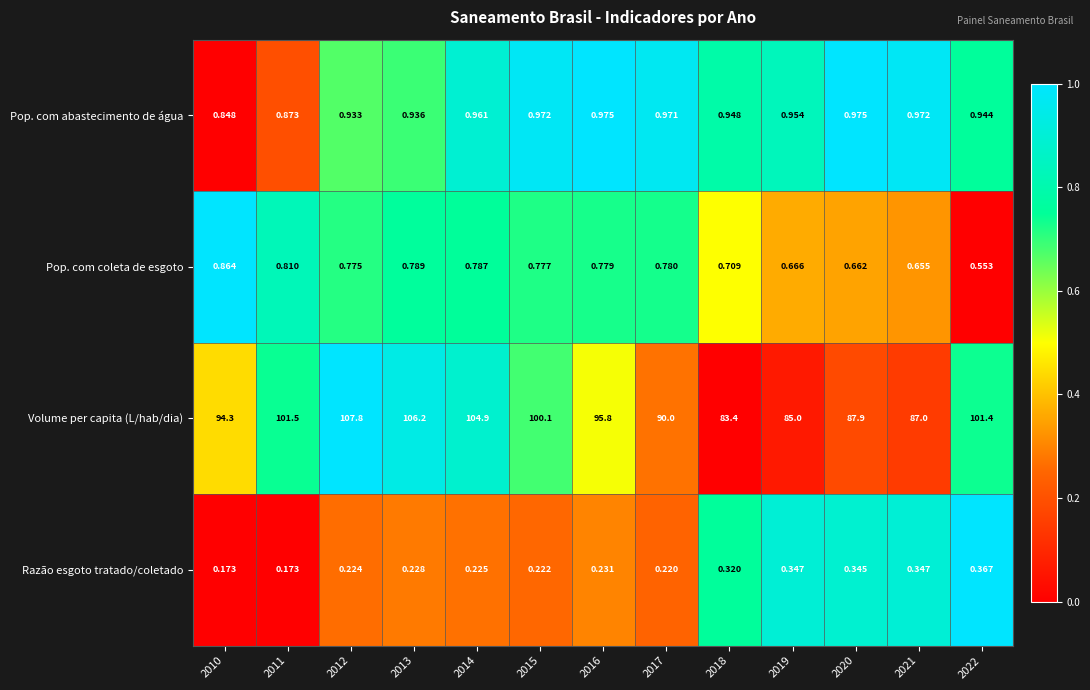

Is the value of Pop. com abastecimento de água at 2019 greater than the value of Razão esgoto tratado/coletado at 2013?

Yes